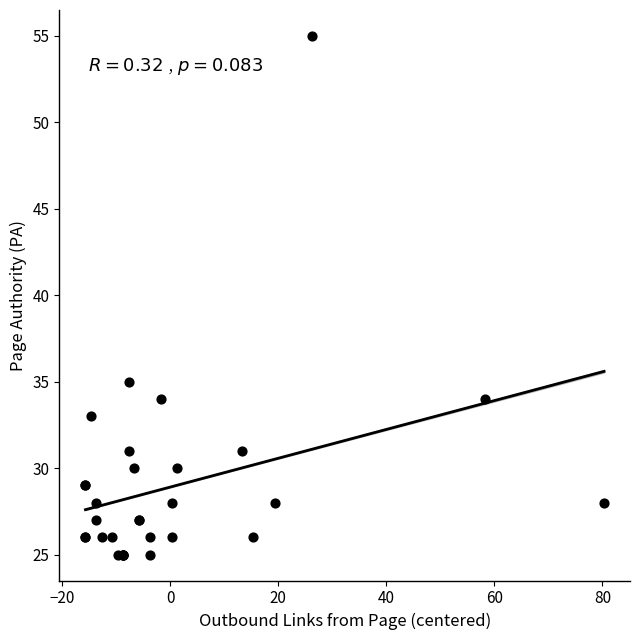

What Y value in the scatter plot is closest to 40?

35